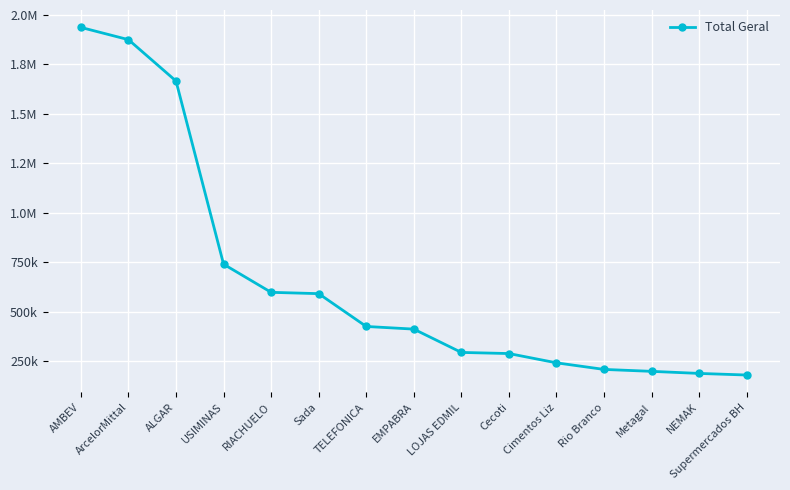

Does the chart have visible grid lines?

Yes